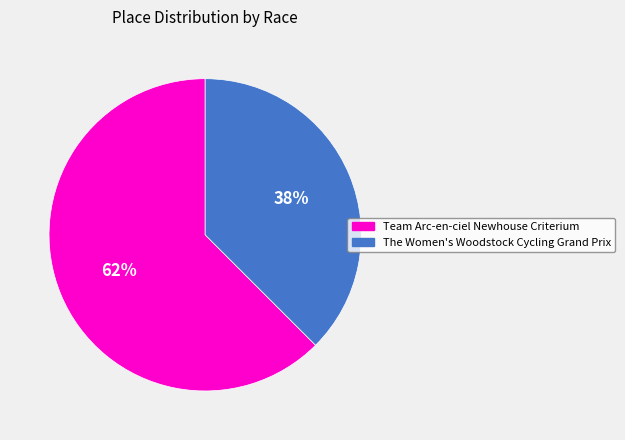

To the nearest percent, what is the average slice percentage?

50%